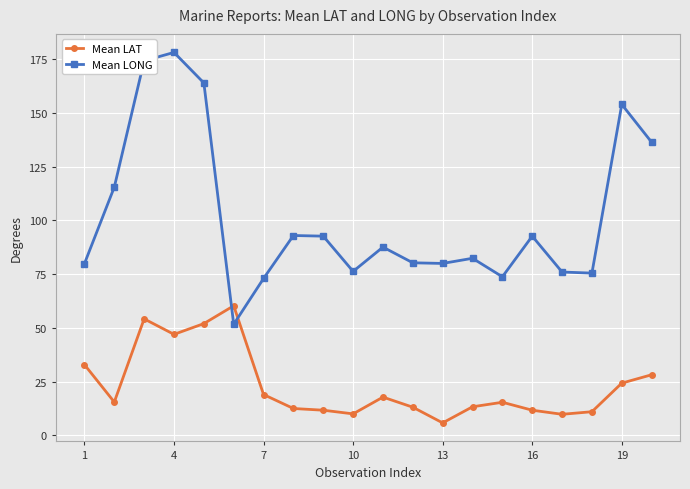

Which series has the largest total across all categories?

Mean LONG